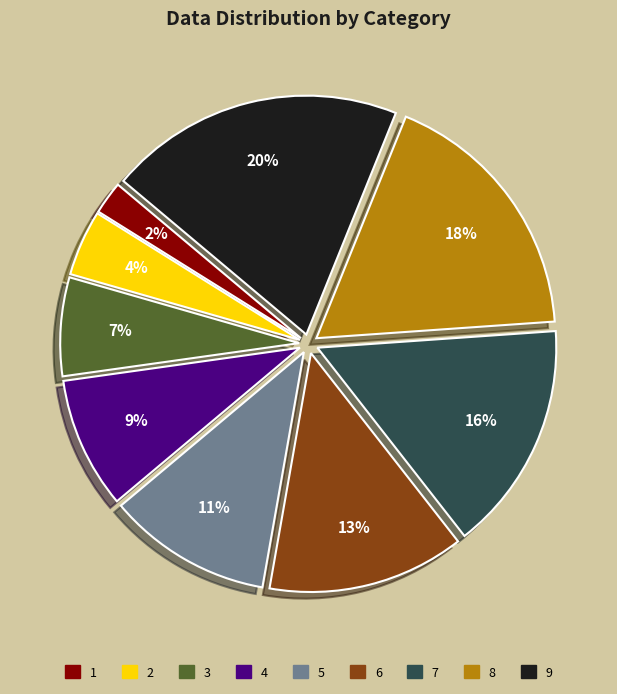

The 6 slice represents 13% of the pie. True or false?

True